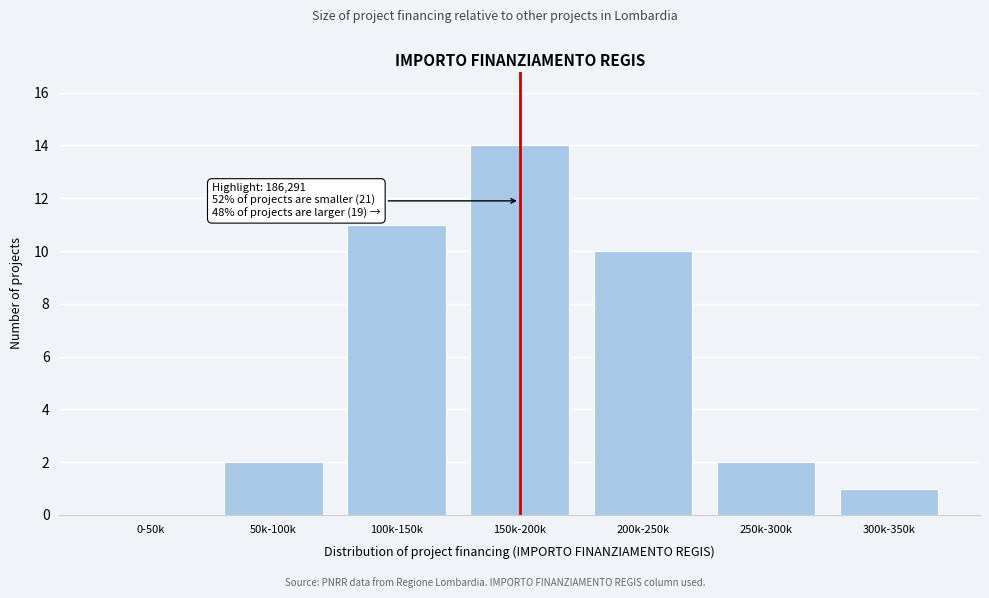

Reading right to left, extract all data points from this chart.

300k-350k=1	250k-300k=2	200k-250k=10	150k-200k=14	100k-150k=11	50k-100k=2	0-50k=0